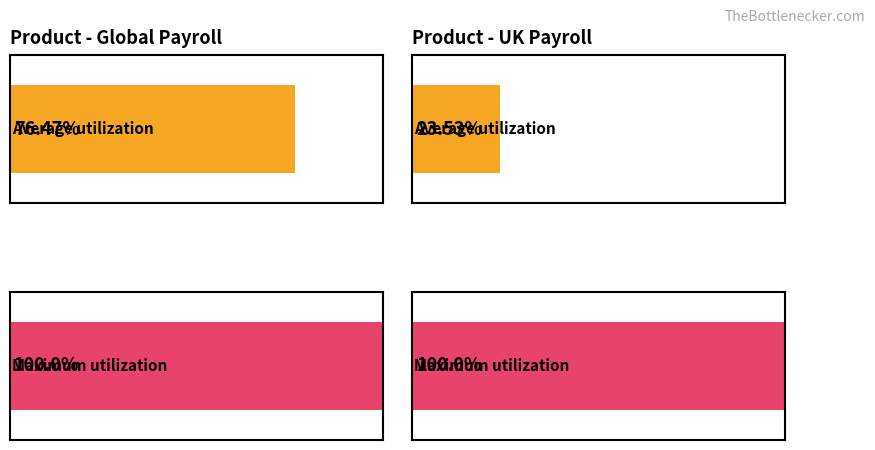

Is the value of UK Payroll at UK Payroll greater than the value of Global Payroll at Global Payroll?

No